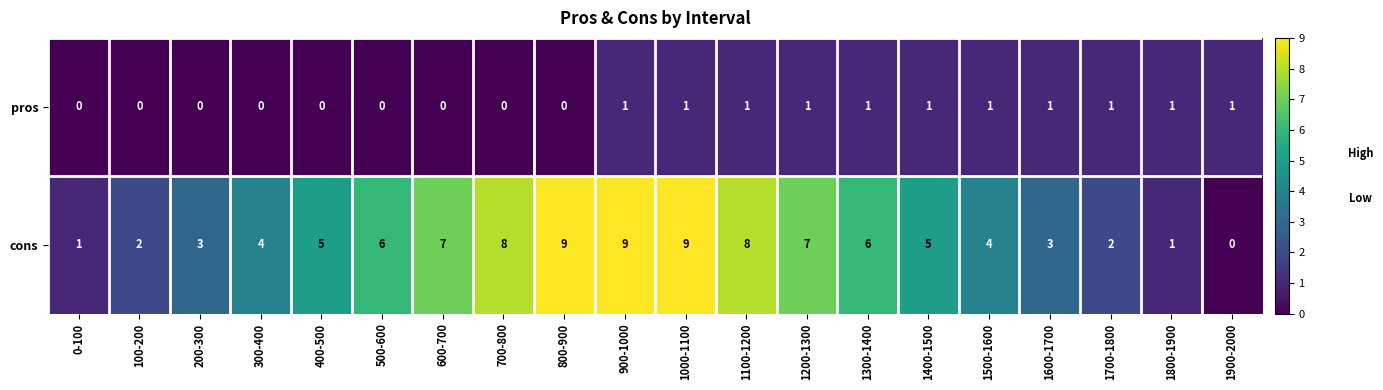

What is the sum of all pros values?

11